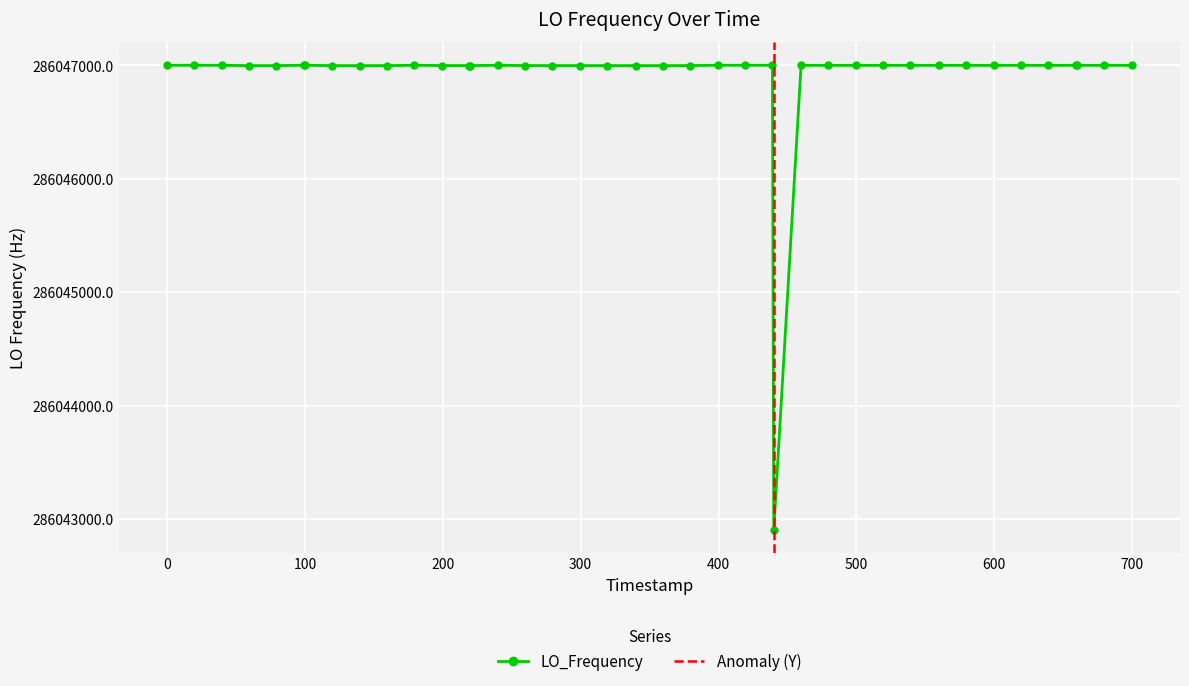

What is the difference between the second highest and minimum values?

4096.1